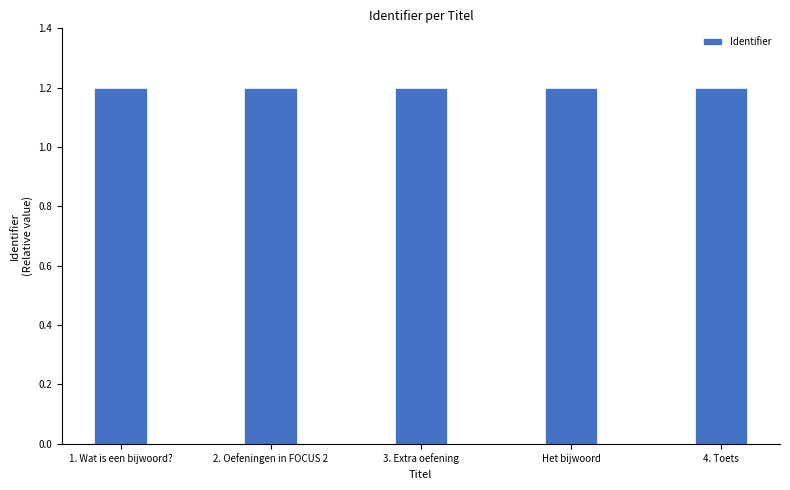

Reading left to right, what are all the values shown in this chart?

1.2	1.2	1.2	1.2	1.2